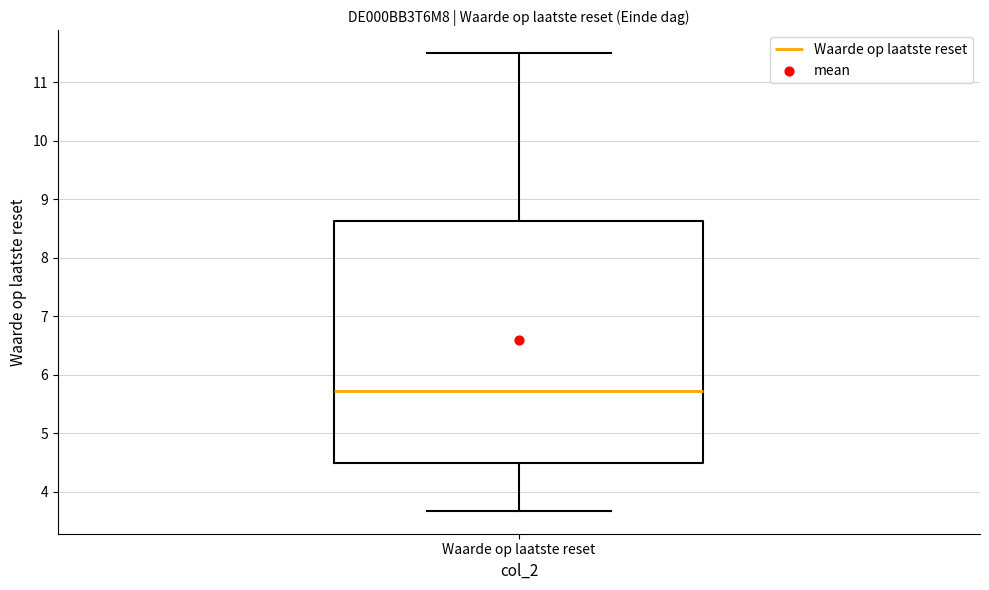

Read this box plot against the y-axis: the position of the median line, the range covered by the box, and the ends of both whiskers. The values are not printed on the chart, so give them approximately, as read against the axis.

median 5.7, box 4.5 to 8.6, whiskers 3.7 to 11.5